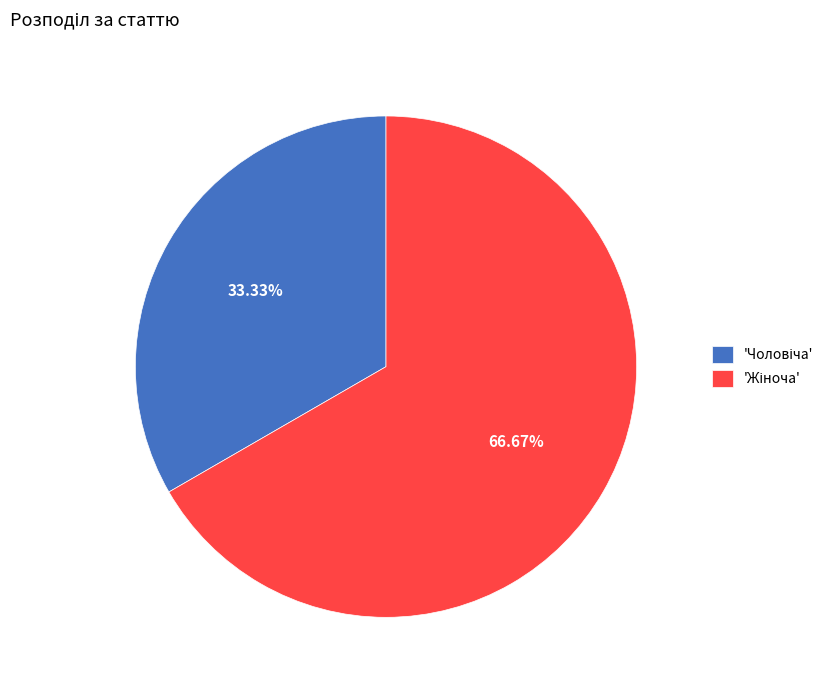

Does any single category account for the majority?

Yes